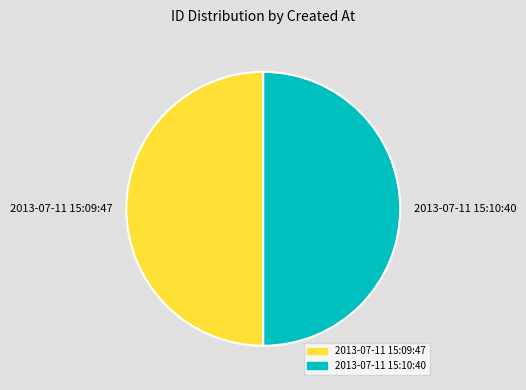

Approximately how many times larger is the value at 2013-07-11 15:10:40 compared to 2013-07-11 15:09:47?

1.0